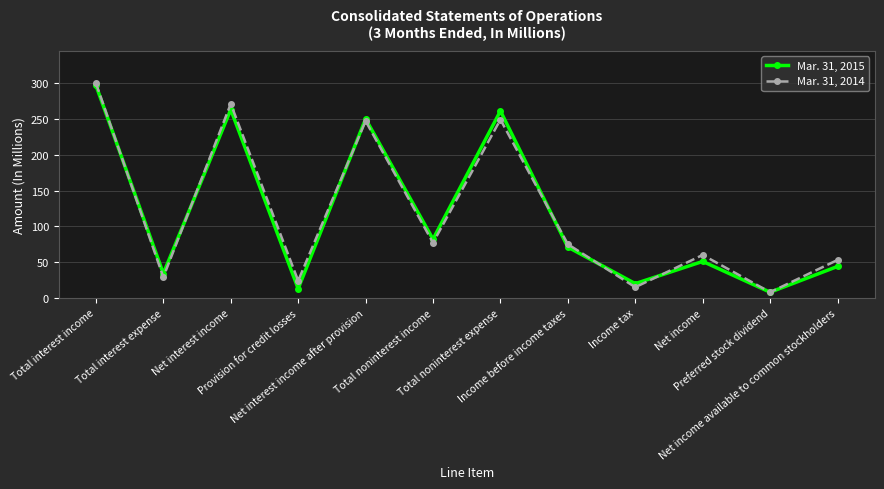

List the series in order of their overall mean, lowest first.

Mar. 31, 2015, Mar. 31, 2014